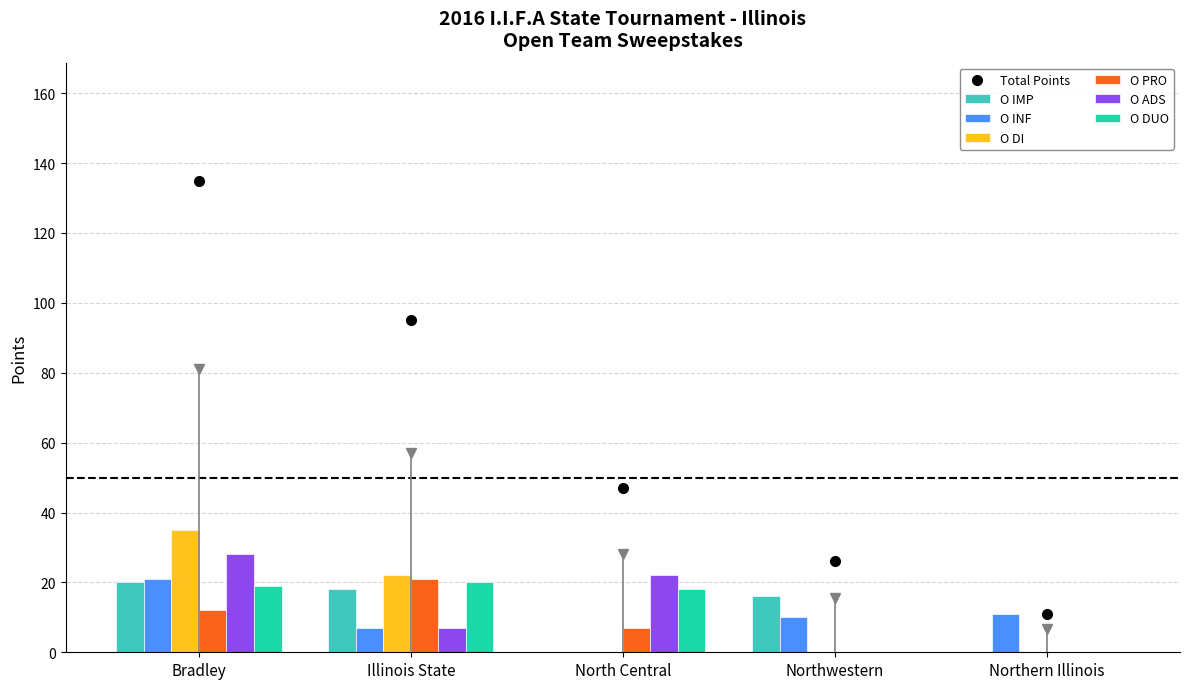

The O DI series shows 35 at Bradley. True or false?

True